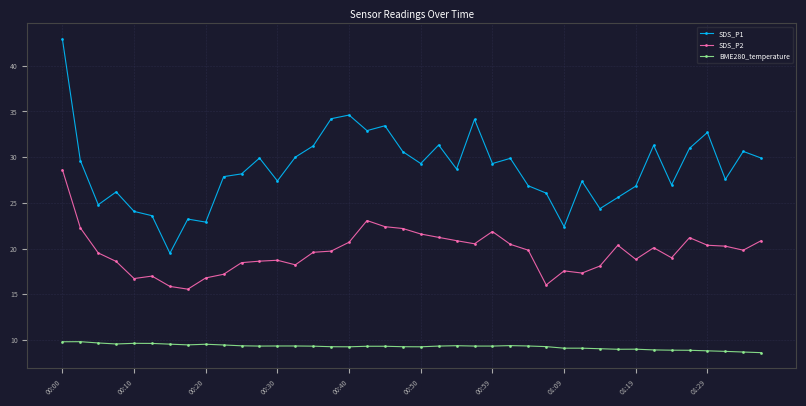

List the series in order of their overall mean, highest first.

SDS_P1, SDS_P2, BME280_temperature